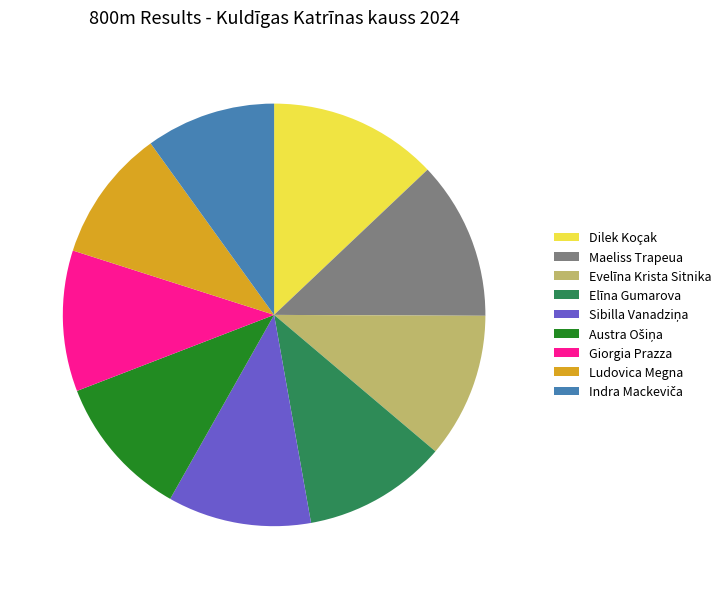

Is there a majority slice in this chart?

No